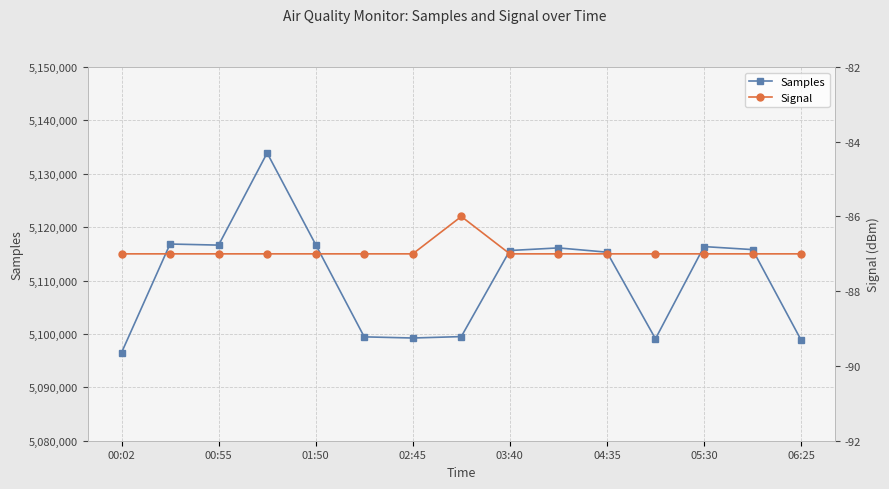

List the series in order of their peak value, lowest first.

Signal, Samples